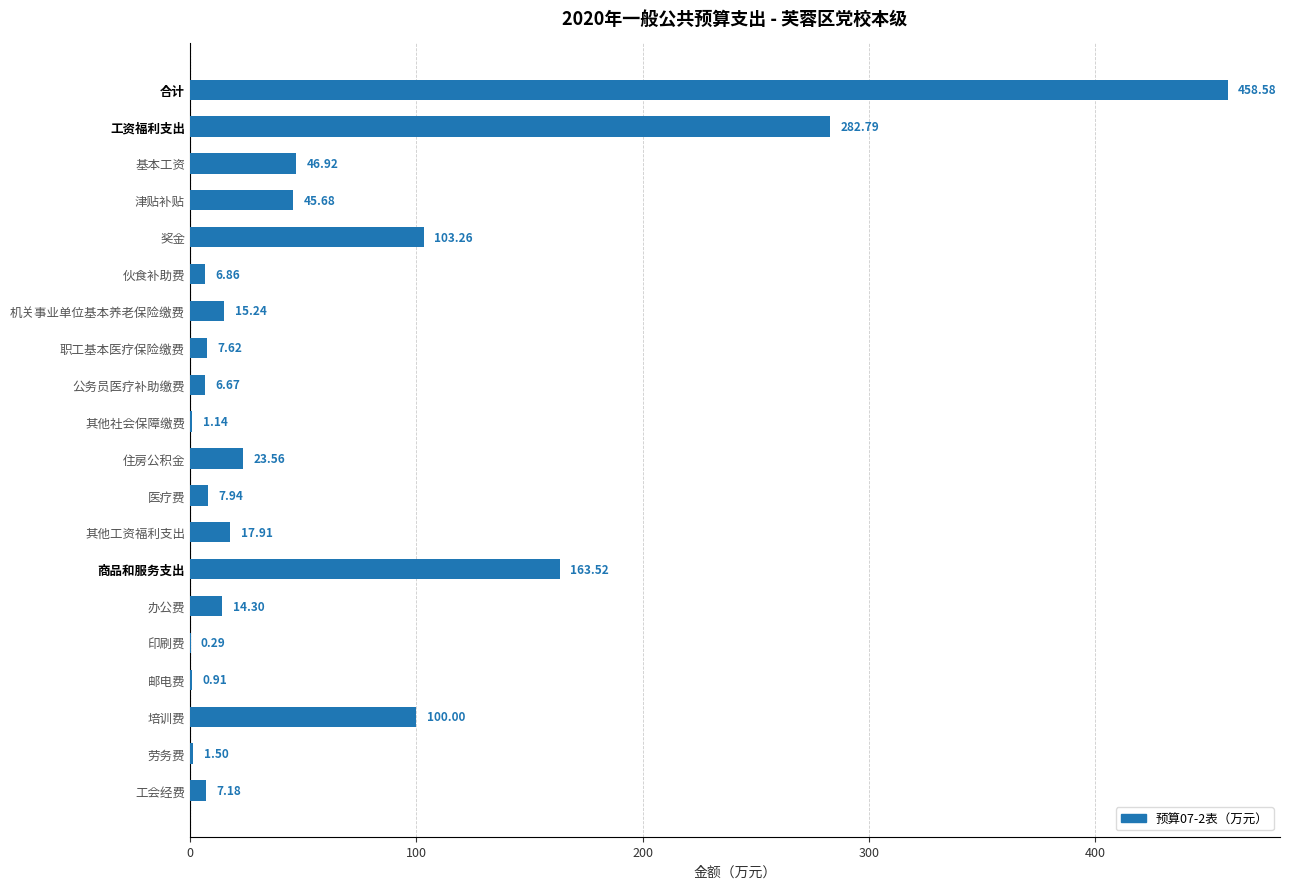

Are the bars horizontal?

Yes